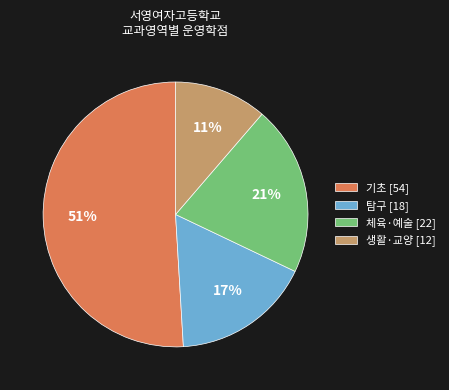

Rank the categories by value from lowest to highest.

생활·교양 [12], 탐구 [18], 체육·예술 [22], 기초 [54]